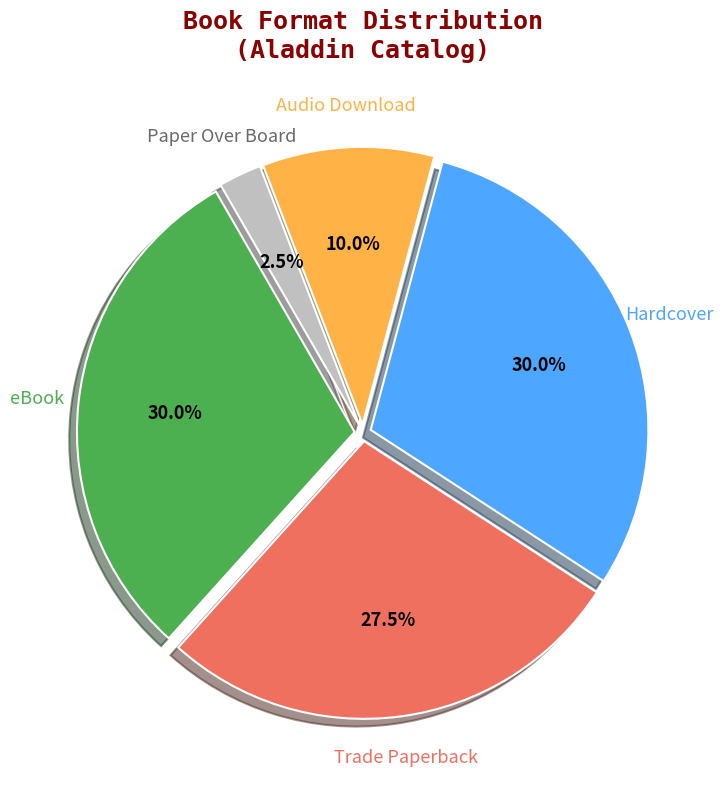

How many segments does this pie chart have?

5